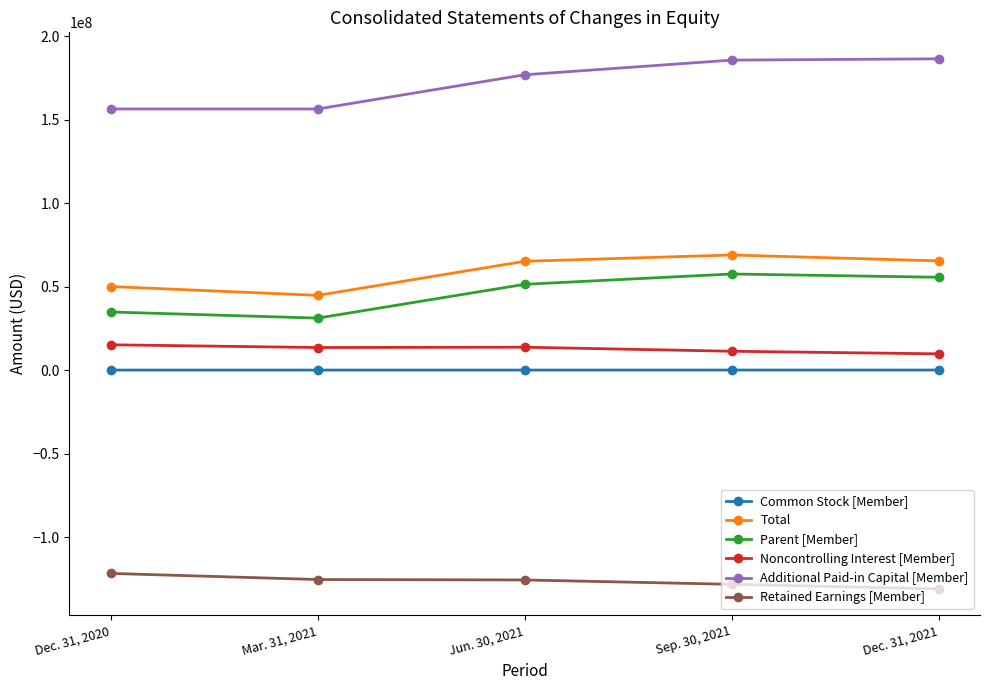

What is the difference between the maximum and second lowest values in the Retained Earnings [Member] series?

6533035